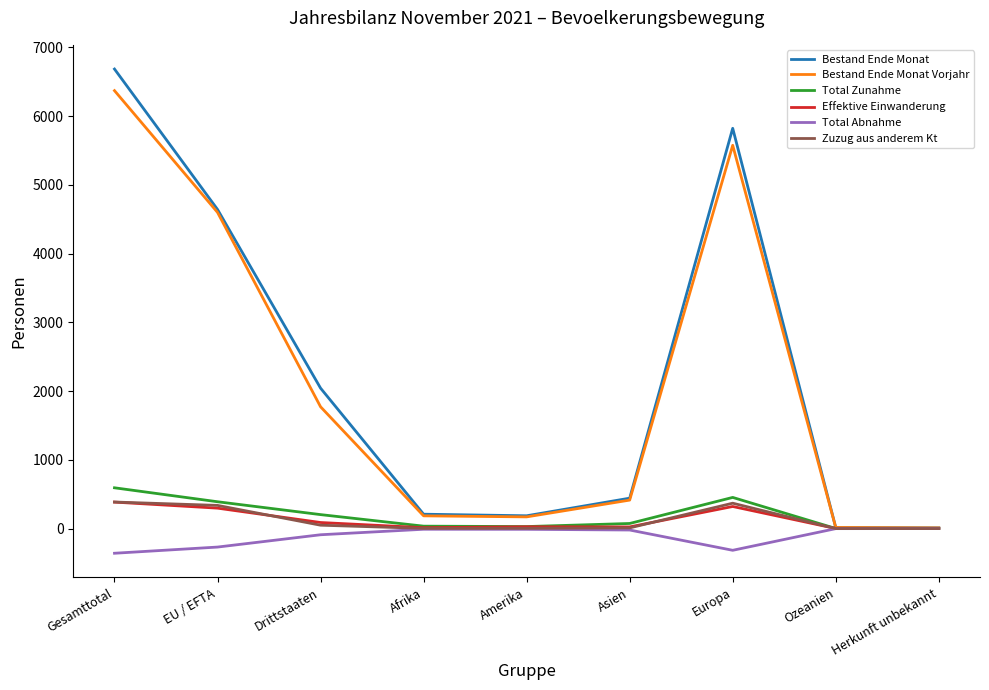

At which category is the sum across all series the highest?

Gesamttotal